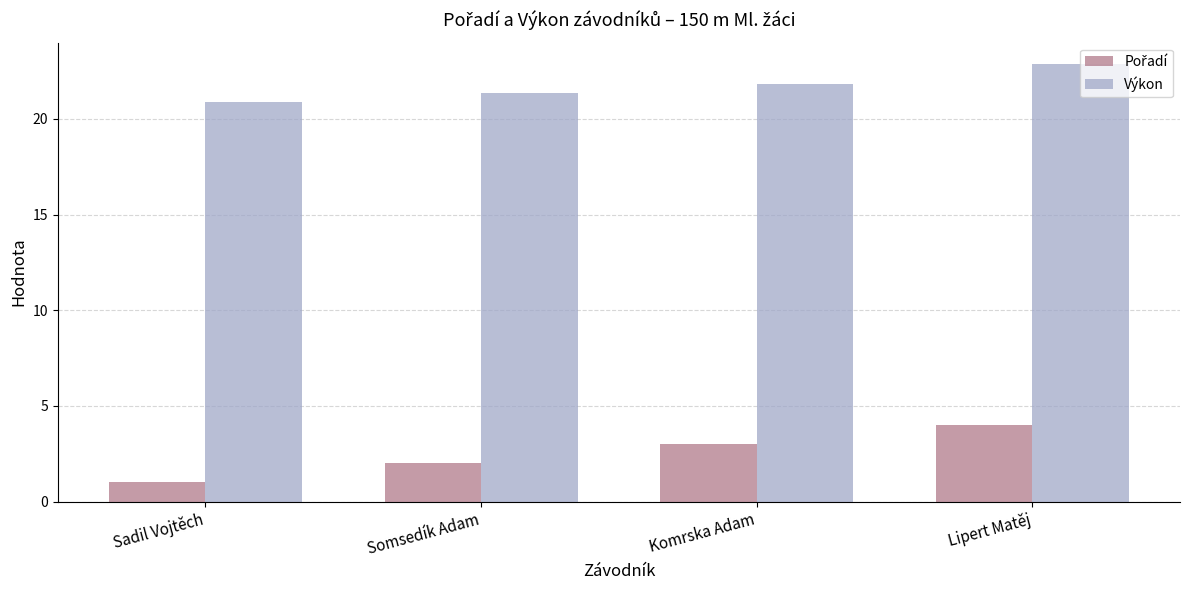

Are the bars horizontal?

No